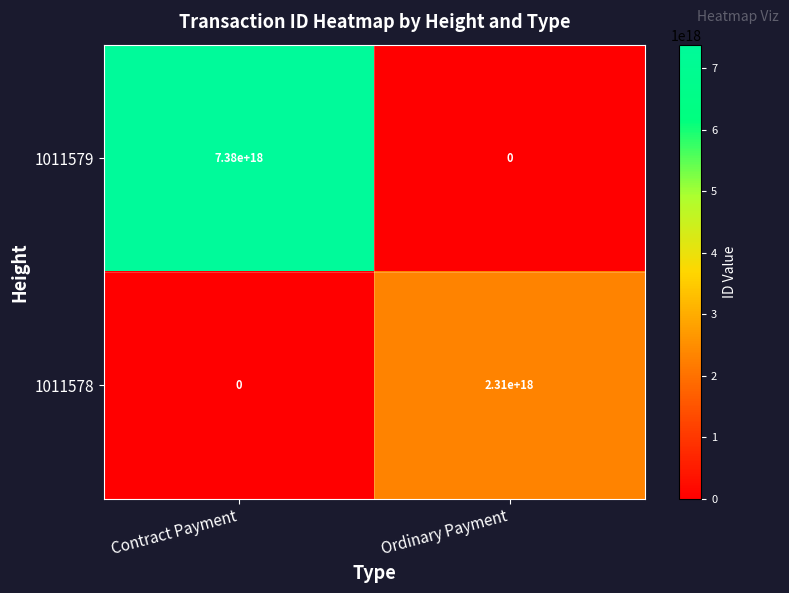

At which category is the sum across all series the highest?

Contract Payment